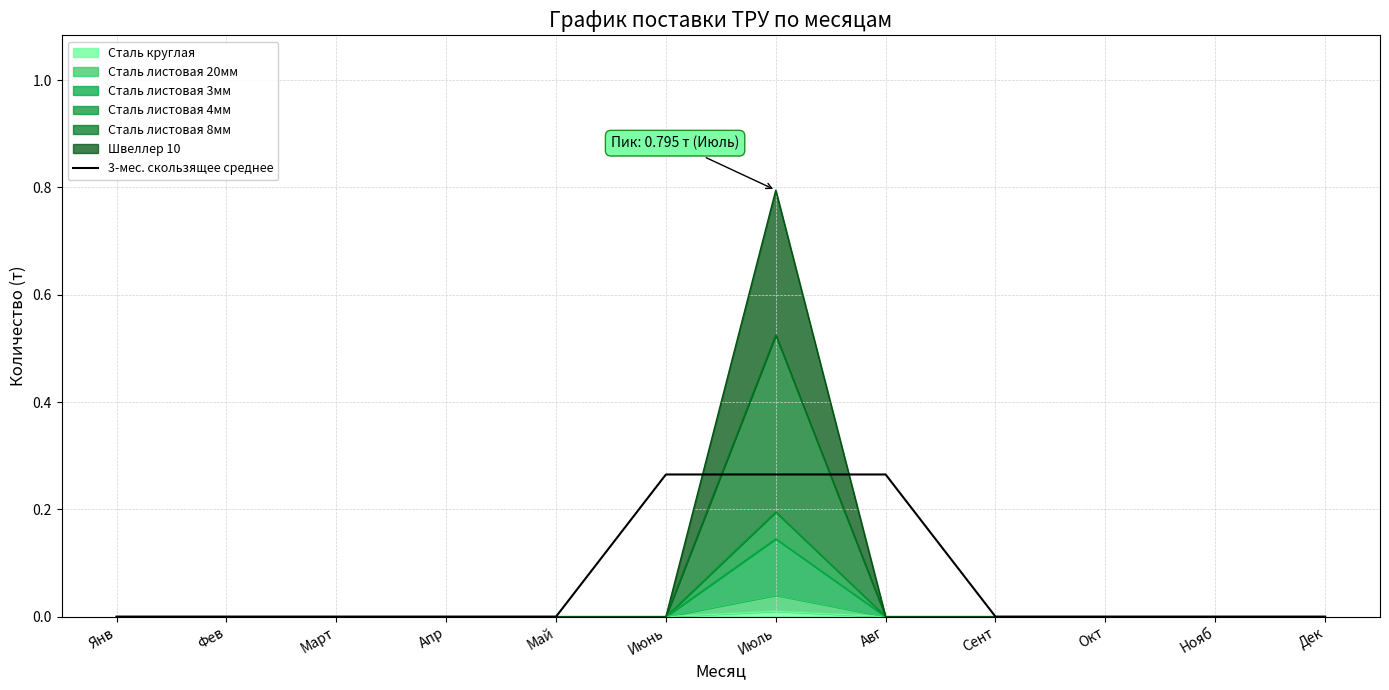

True or false: the data shows 0.0 at Нояб.

True